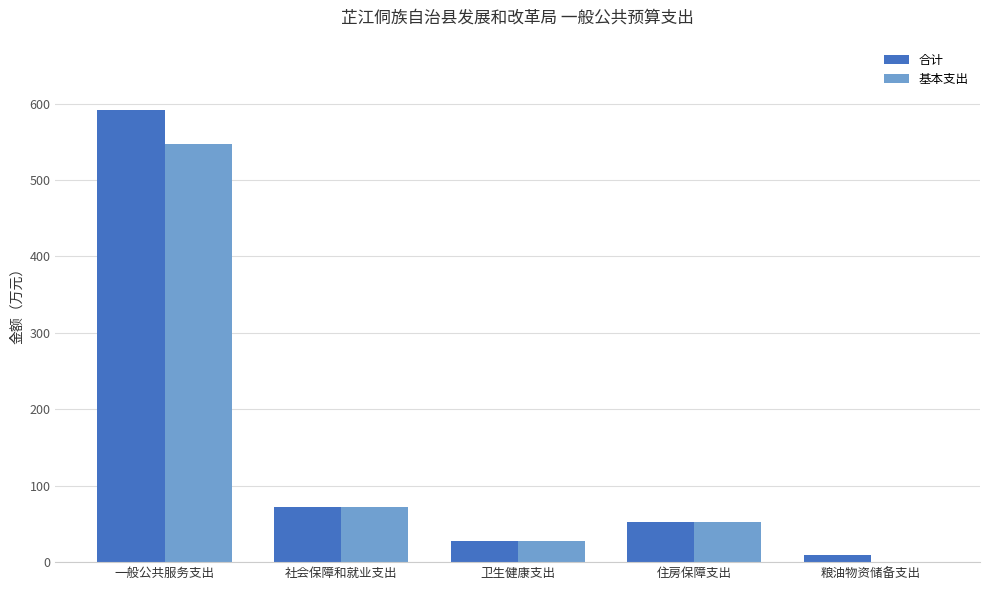

At which label does 基本支出 reach its peak?

一般公共服务支出